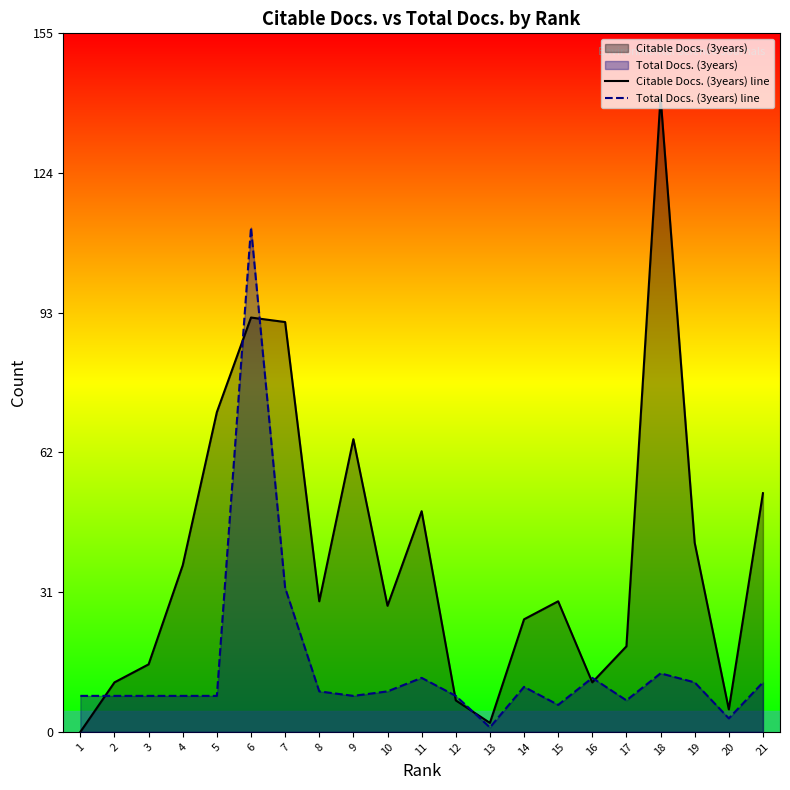

How many lines are shown in the chart?

2